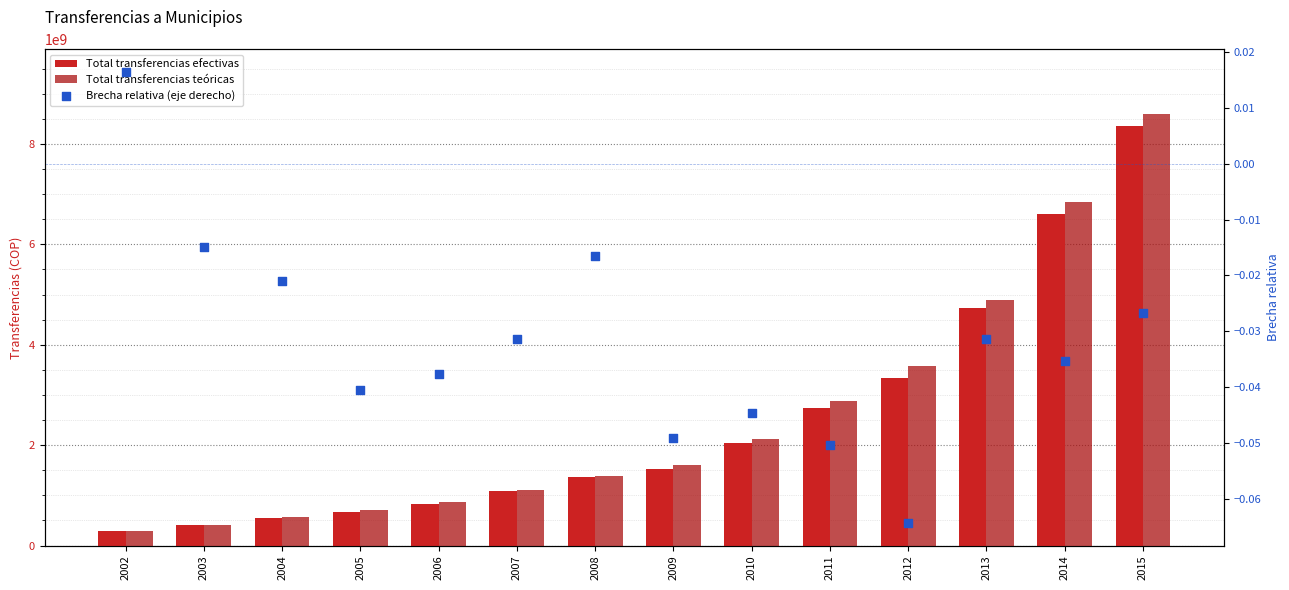

At which category is the sum across all series the highest?

2015